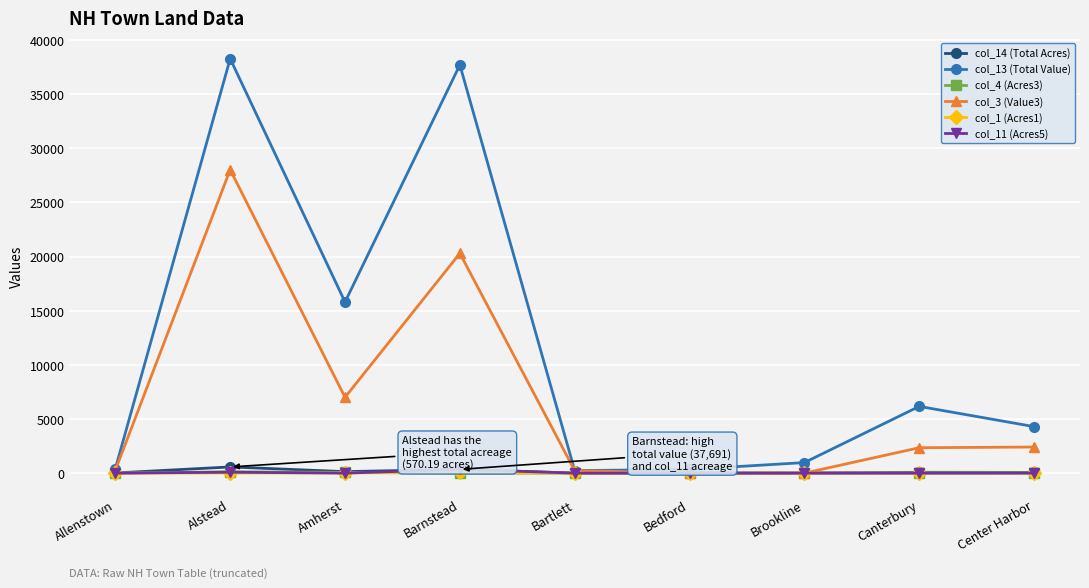

At which category is the sum across all series the highest?

Alstead